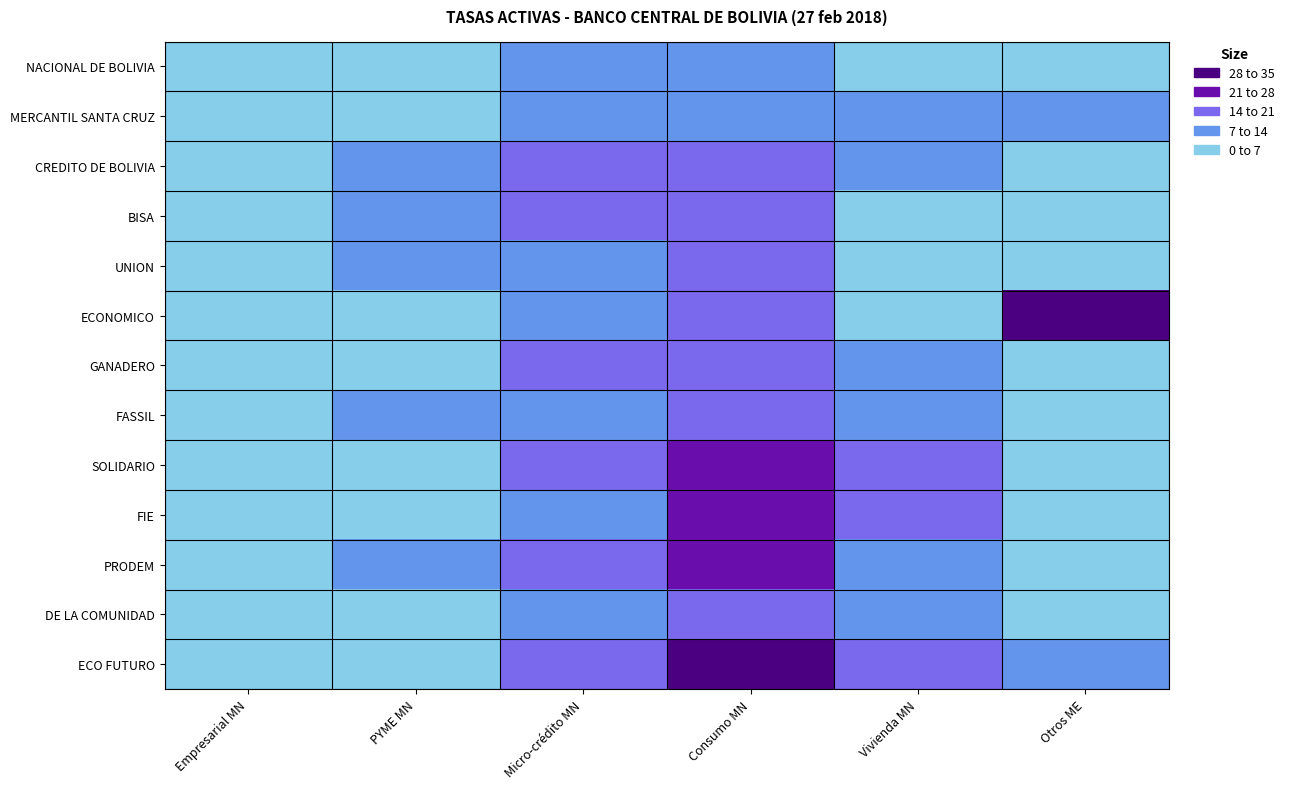

At which category is the sum across all series the highest?

Consumo MN